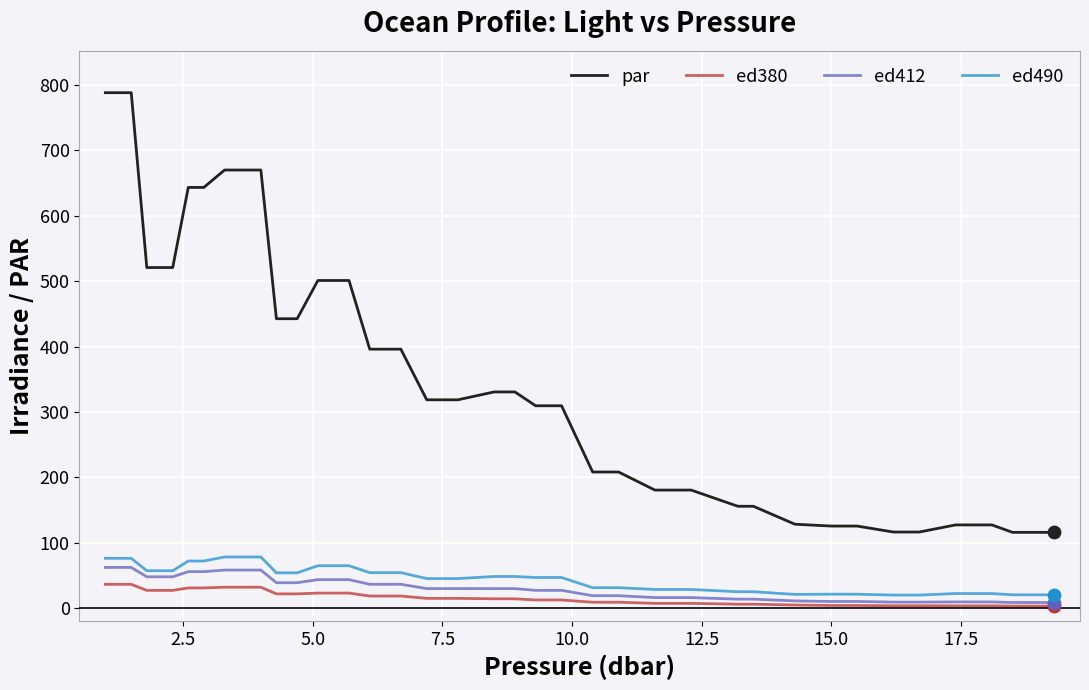

What are all the series names shown in the legend?

par, ed380, ed412, ed490